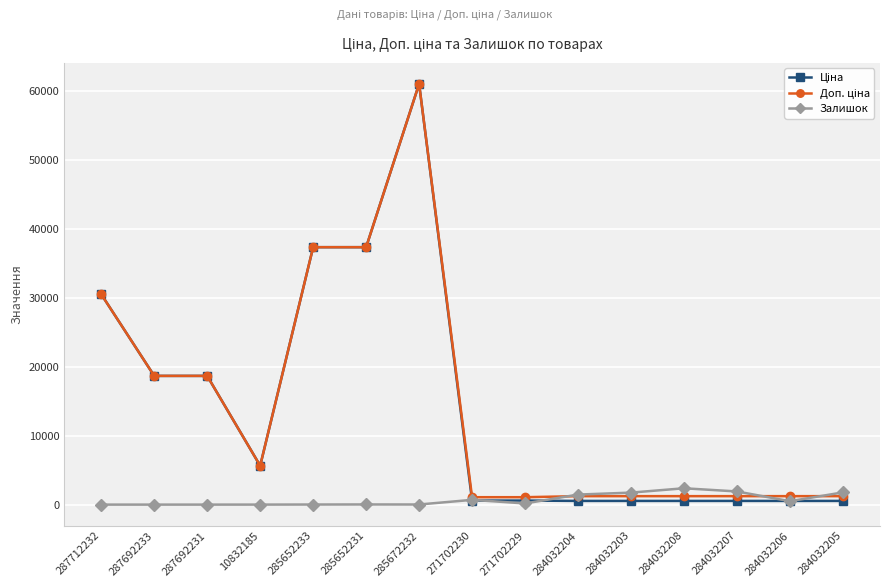

What is the difference between the maximum and minimum values in the Залишок series?

2371.0